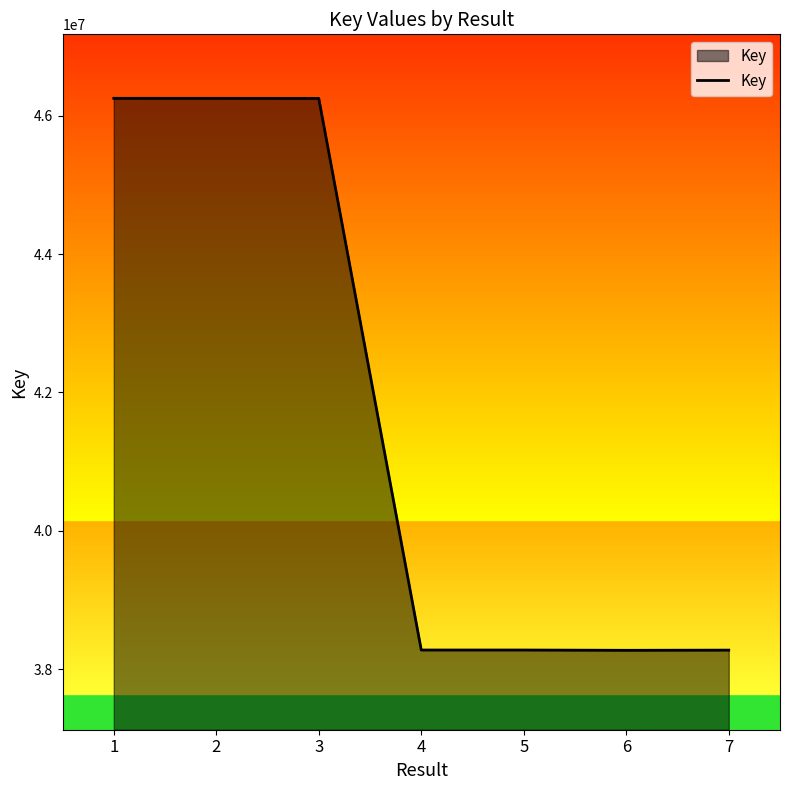

True or false: the data has more than 2 interior local peaks.

False